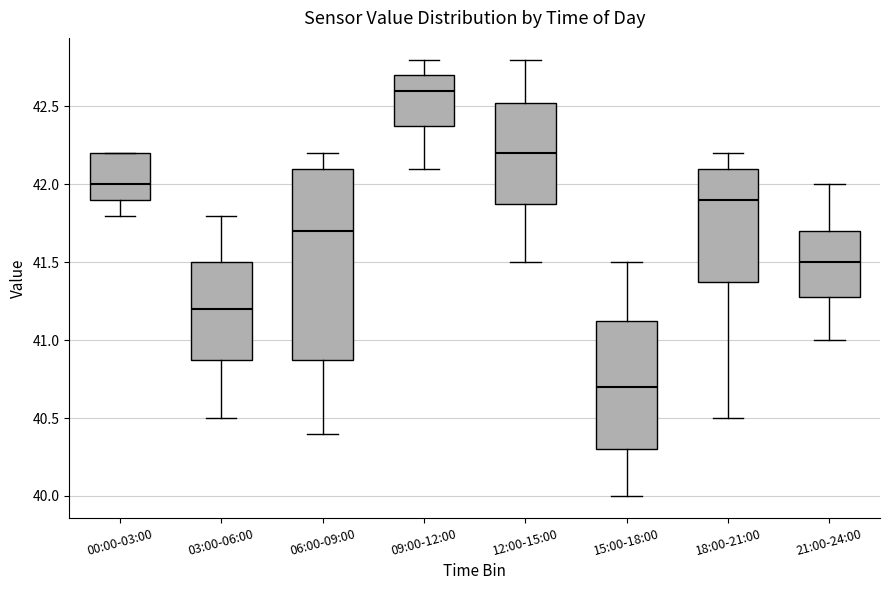

Reading left to right, transcribe this box plot: for each box, give where its median line is, the range the box spans, and where its two whiskers end, as read against the y-axis. The values are not printed on the chart, so give them approximately, as read against the axis.

00:00-03:00: median 42.00, box 41.90 to 42.20, whiskers 41.80 to 42.20
03:00-06:00: median 41.20, box 40.90 to 41.50, whiskers 40.50 to 41.80
06:00-09:00: median 41.70, box 40.90 to 42.10, whiskers 40.40 to 42.20
09:00-12:00: median 42.60, box 42.40 to 42.70, whiskers 42.10 to 42.80
12:00-15:00: median 42.20, box 41.90 to 42.55, whiskers 41.50 to 42.80
15:00-18:00: median 40.70, box 40.30 to 41.15, whiskers 40.00 to 41.50
18:00-21:00: median 41.90, box 41.40 to 42.10, whiskers 40.50 to 42.20
21:00-24:00: median 41.50, box 41.30 to 41.70, whiskers 41.00 to 42.00